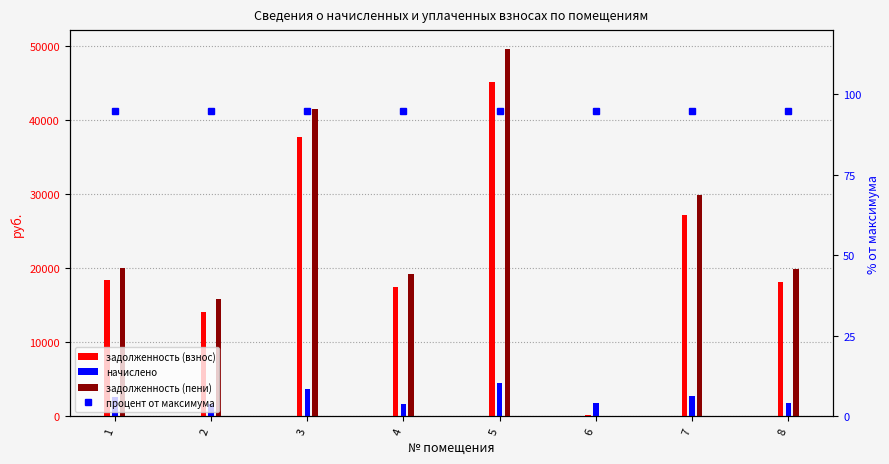

What is the lowest value of the задолженность (взнос) series?

253.9